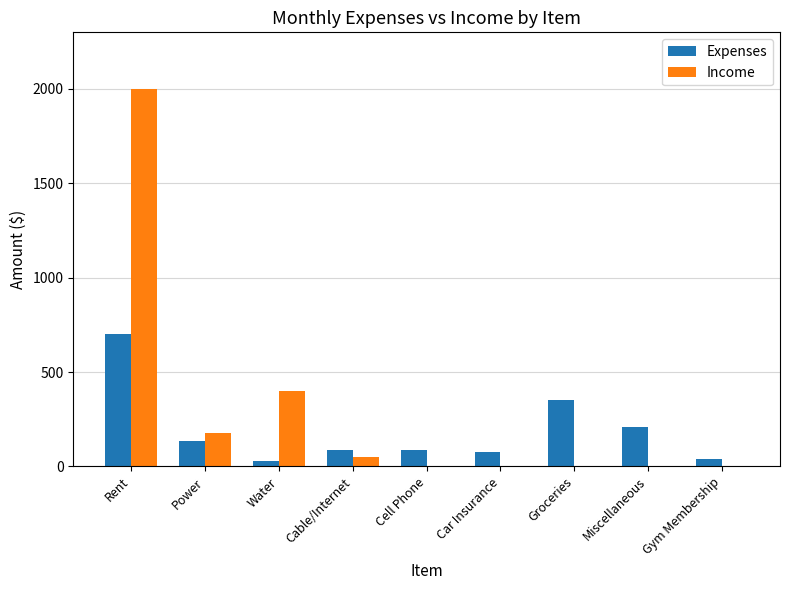

Which category has the highest value in the Expenses series?

Rent